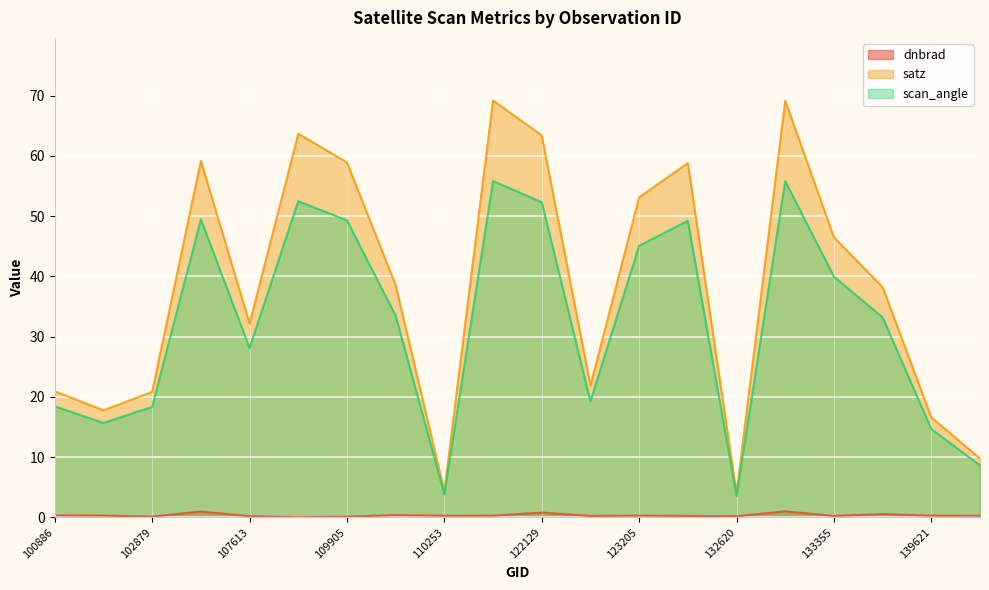

Which label corresponds to the largest value in the chart?

122118